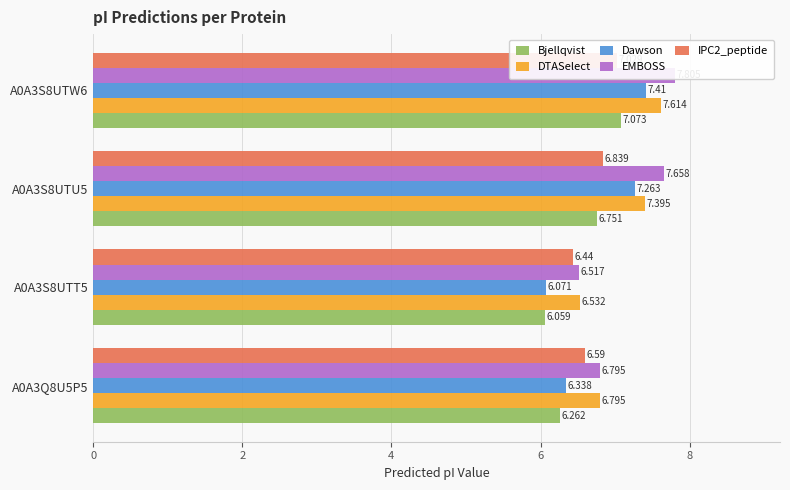

How many data points in DTASelect are above 7?

2